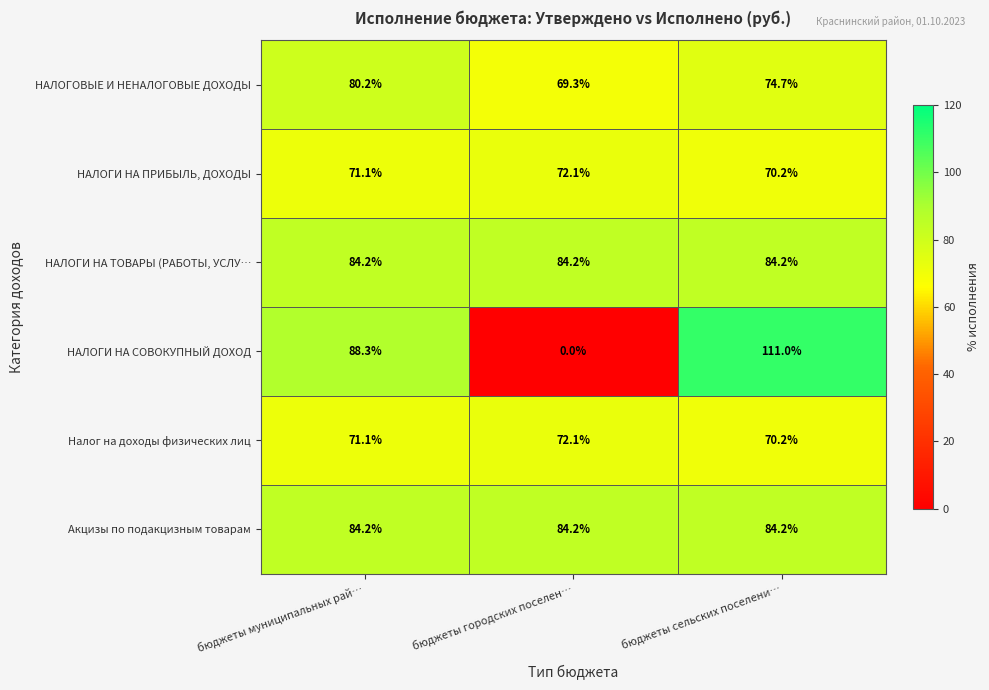

What is the approximate value of Акцизы по подакцизным товарам at бюджеты муниципальных рай…?

84.2